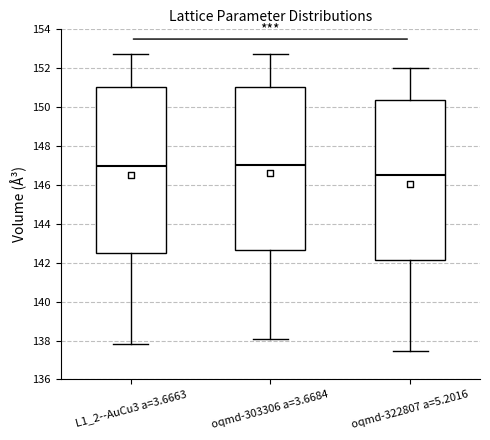

Where does the median line of the box for oqmd-303306 a=3.6684 sit on the y-axis? The values are not printed on the chart, so give them approximately, as read against the axis.

147.0